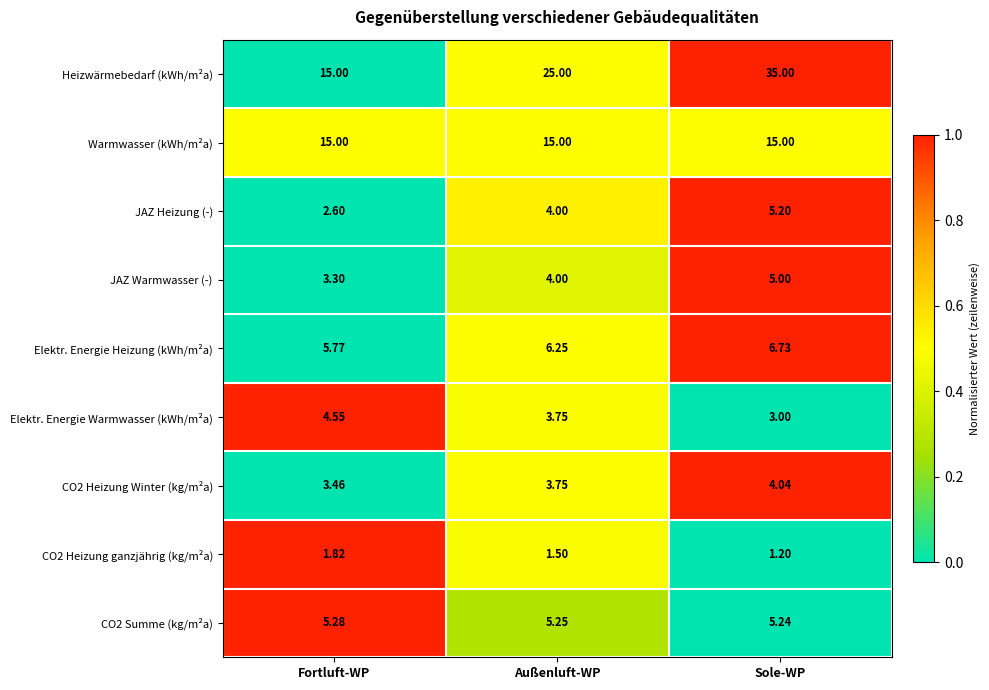

List the labels in order of Elektr. Energie Warmwasser (kWh/m²a) value, largest first.

Fortluft-WP, Außenluft-WP, Sole-WP